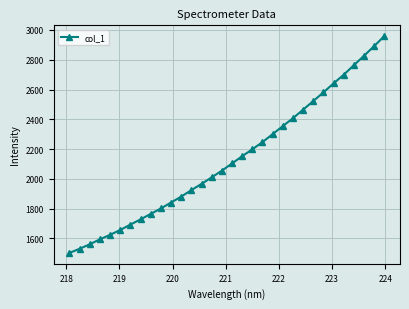

What is the value of the 13th point from the left?

1924.5